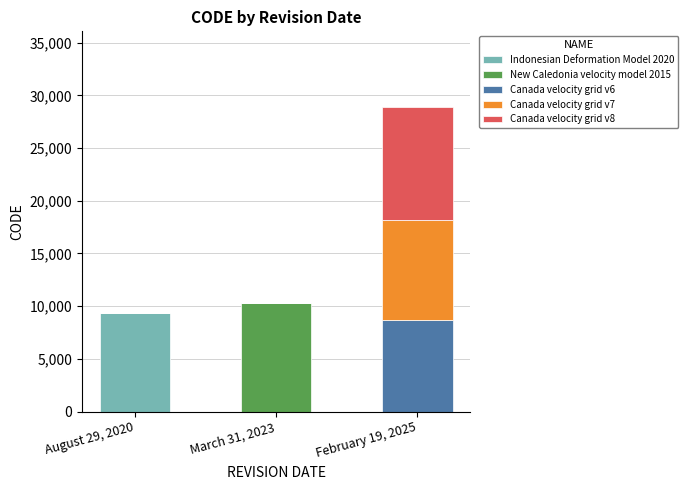

What are all the series names shown in the legend?

Indonesian Deformation Model 2020, New Caledonia velocity model 2015, Canada velocity grid v6, Canada velocity grid v7, Canada velocity grid v8